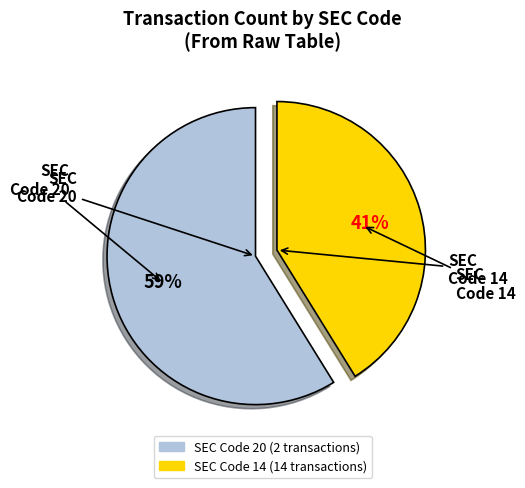

Is there any slice that represents more than half of the pie?

Yes